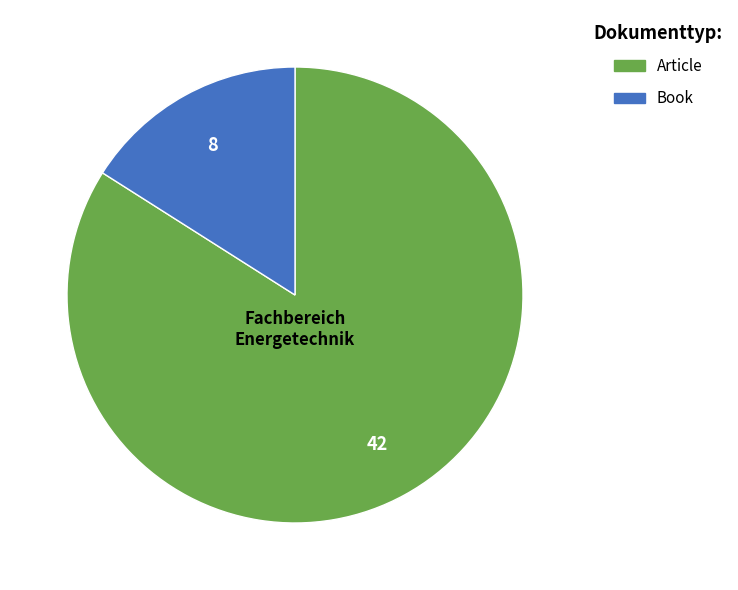

What is the ratio of the value at Article to the value at Book?

5.2